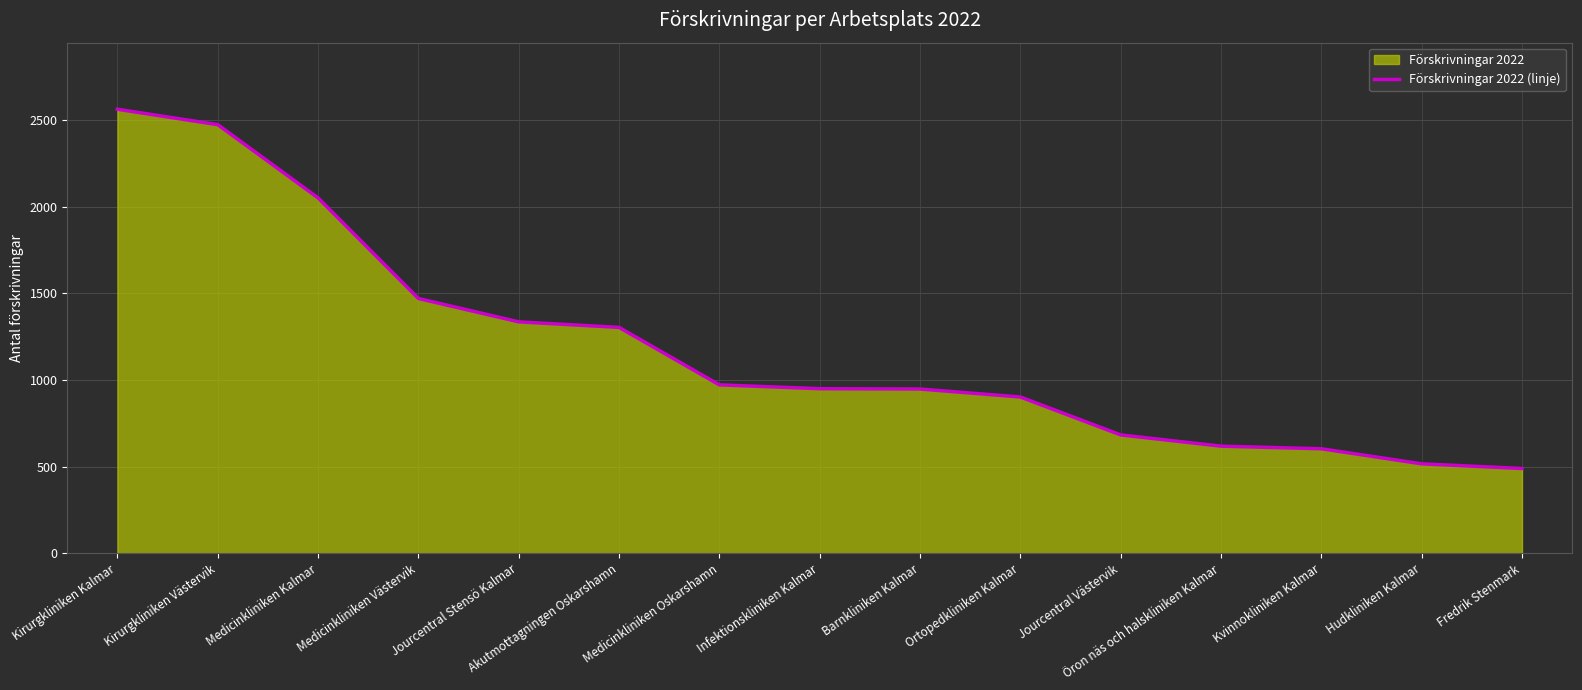

Is it true that the value at Kvinnokliniken Kalmar is 603?

True